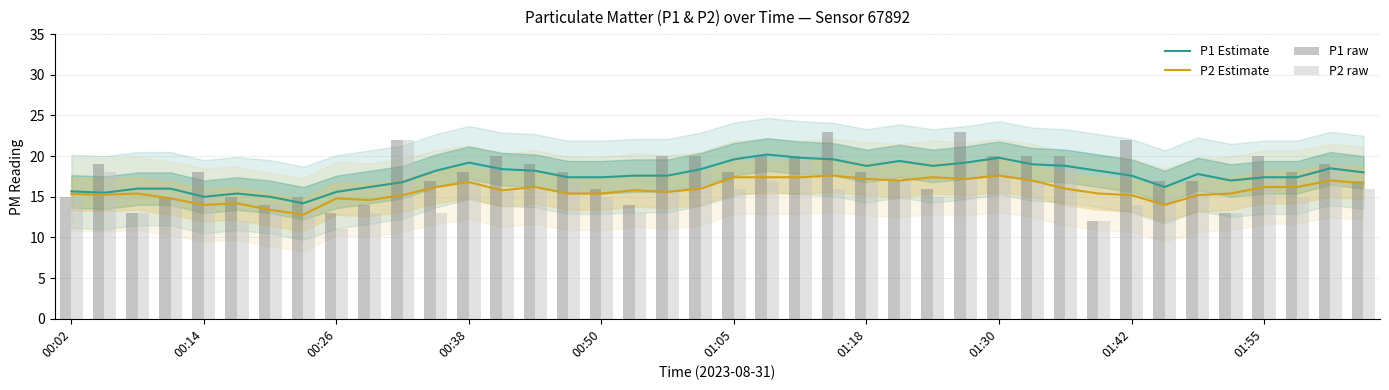

What is the difference between the maximum and second lowest values in the P2 raw series?

10.0